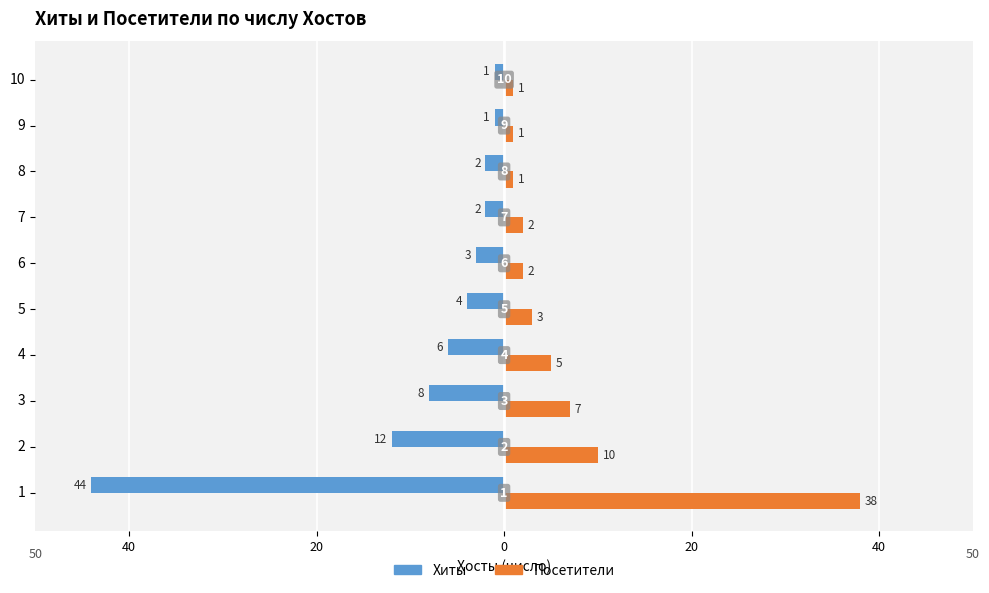

What are all the series names shown in the legend?

Хиты, Посетители